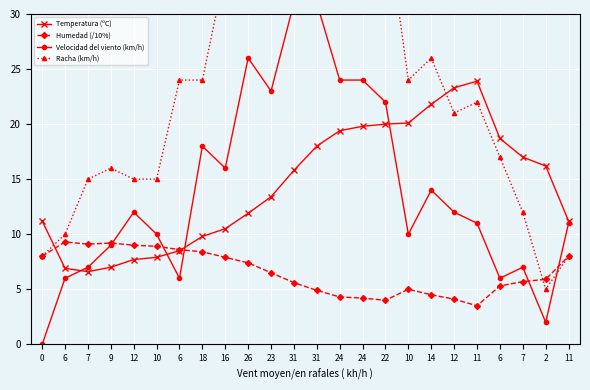

At 6, list the series in order from largest to smallest.

Racha (km/h), Humedad (/10%), Temperatura (ºC), Velocidad del viento (km/h)